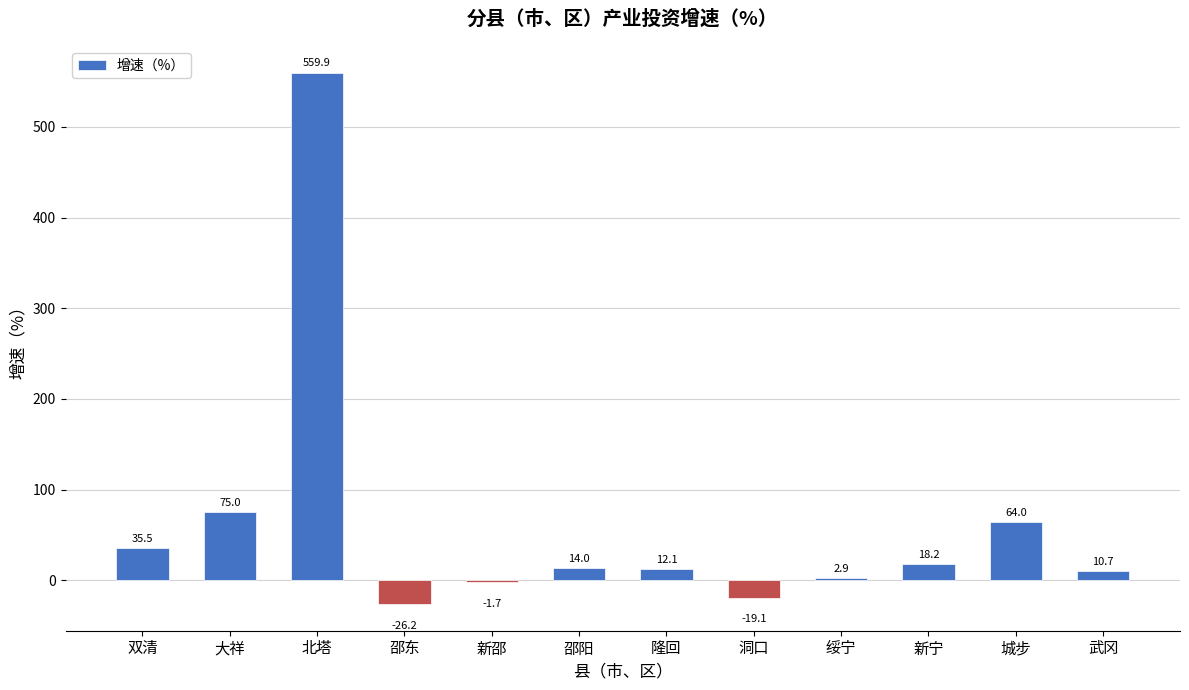

Are the bars grouped side by side (vs. stacked)?

No